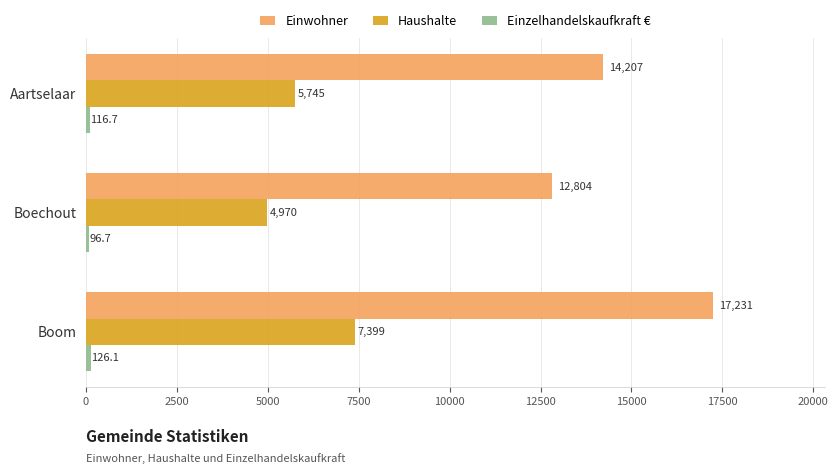

At which category is the sum across all series the highest?

Boom